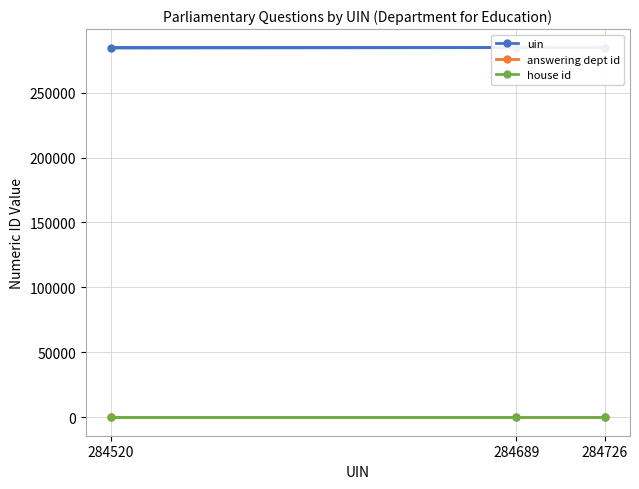

Is it true that answering dept id equals 60 at 284689?

True